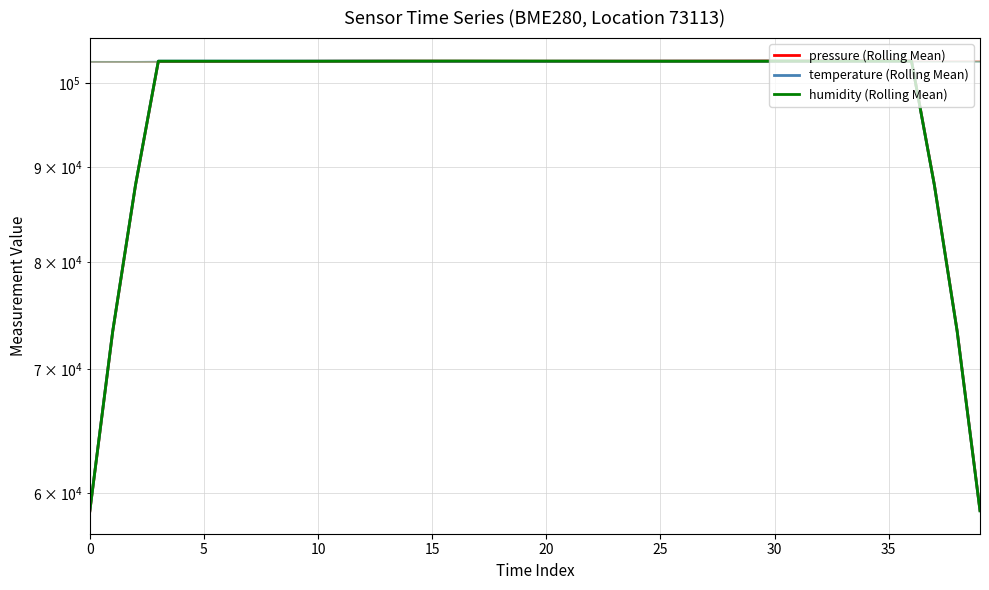

At which label is temperature (Rolling Mean) closest to 80725?

37